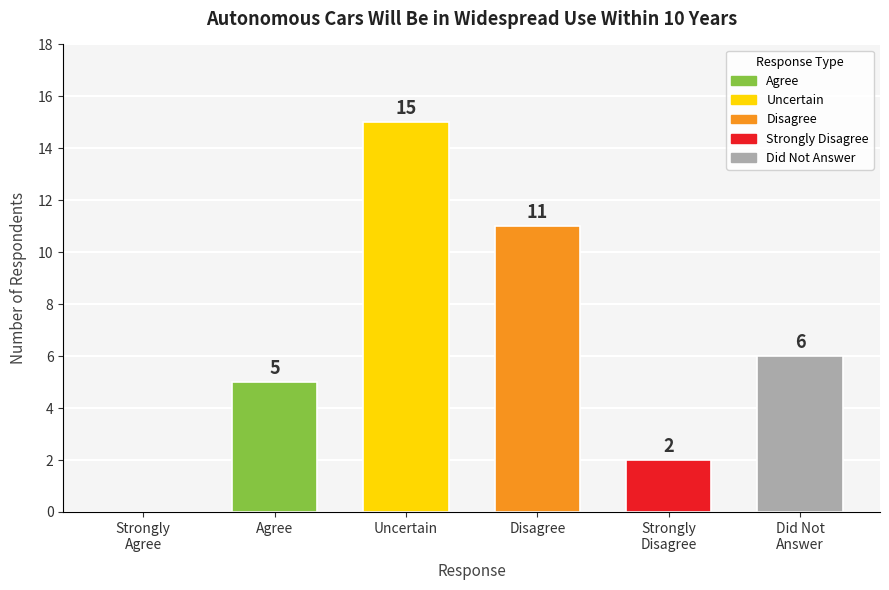

What is the greatest value displayed?

15